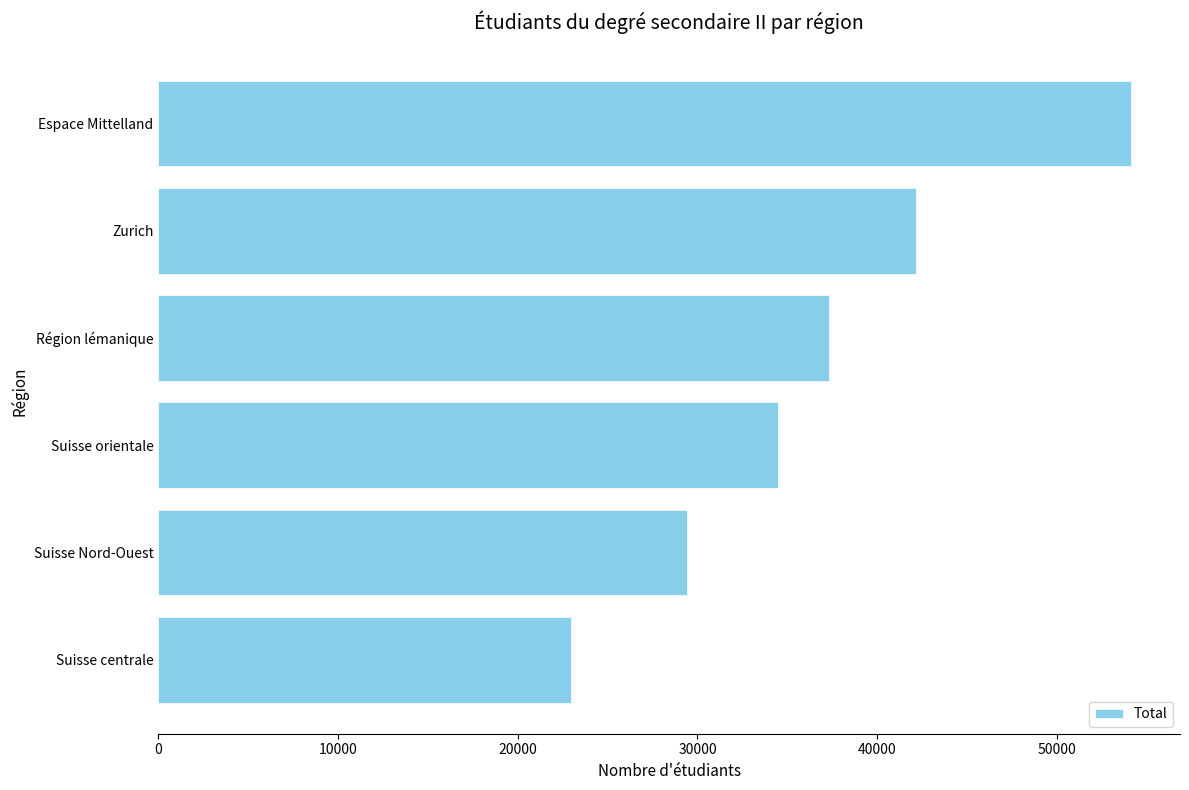

Count the values in the range 29427 to 42151.

4